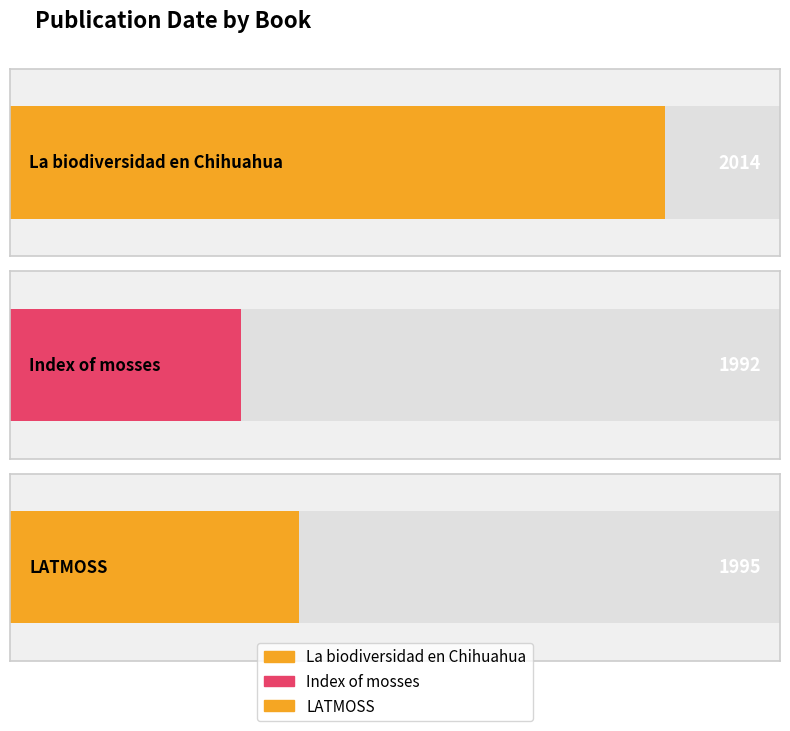

Is it true that the value at La biodiversidad en Chihuahua is 3386?

False